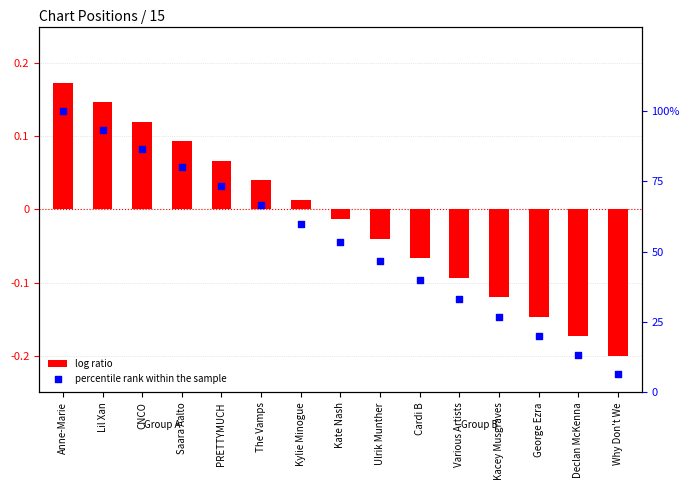

Which series has the widest spread of Y values?

percentile rank within the sample